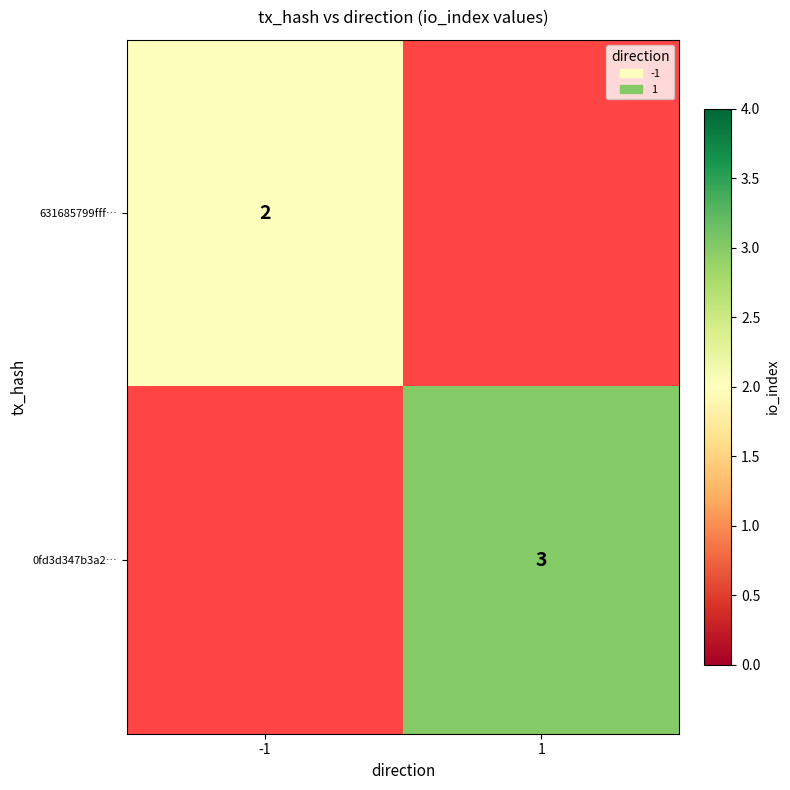

What is the spread (max minus min) of values at -1?

2